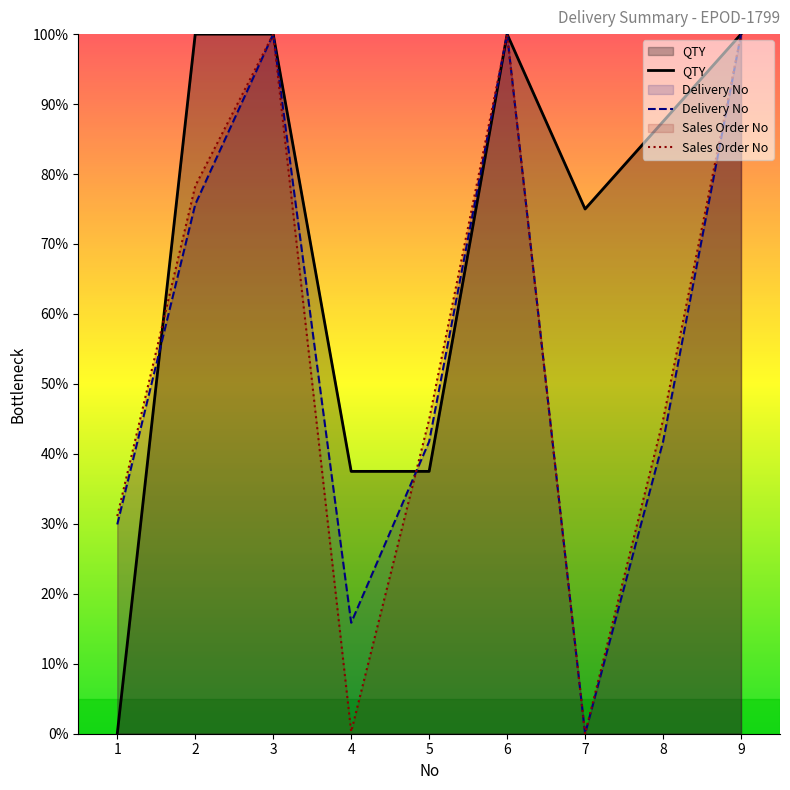

What is the total value across all series at 3?

300.0